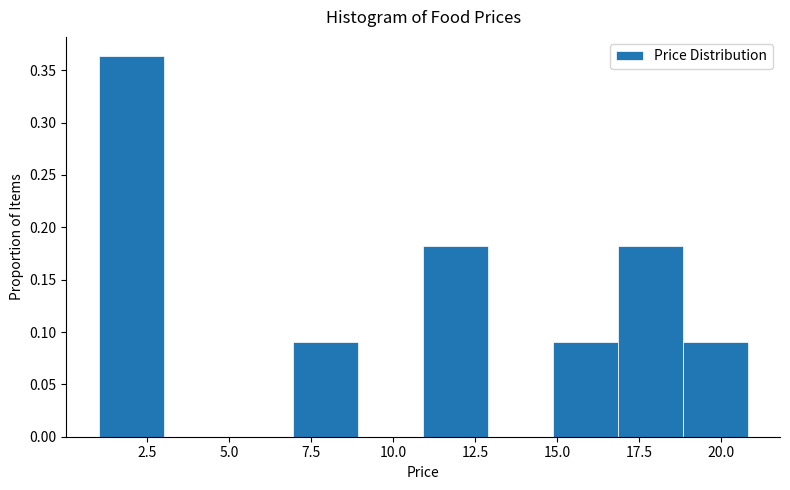

Read against the x-axis, roughly where is the centre of the tallest bar?

2.0